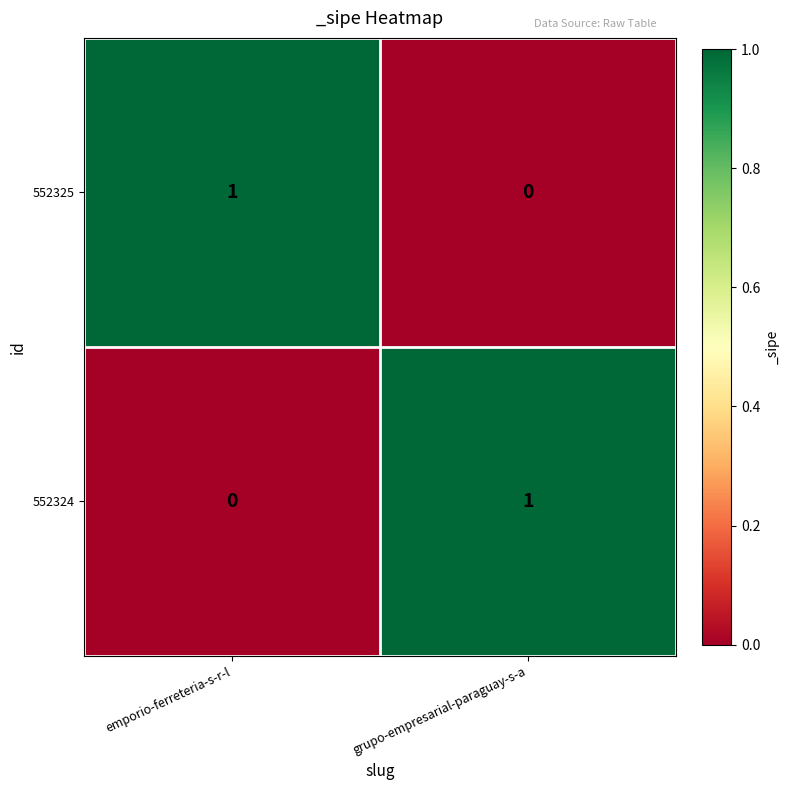

Where is 552325 nearest to the value 0?

grupo-empresarial-paraguay-s-a